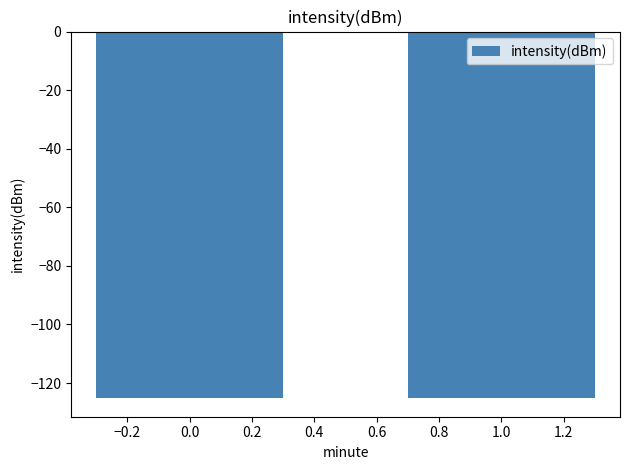

Is it true that the value at 1.0 is -125.1?

True